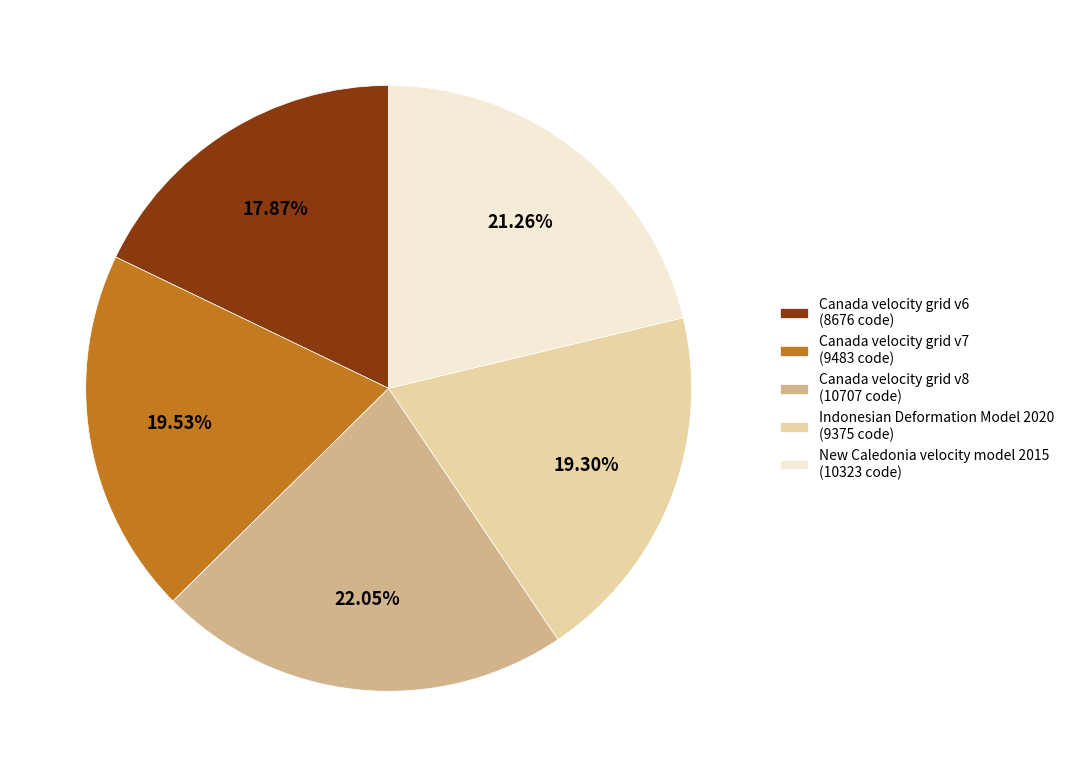

To the nearest percent, what is the combined percentage of Canada velocity grid v7 and Canada velocity grid v8?

42%